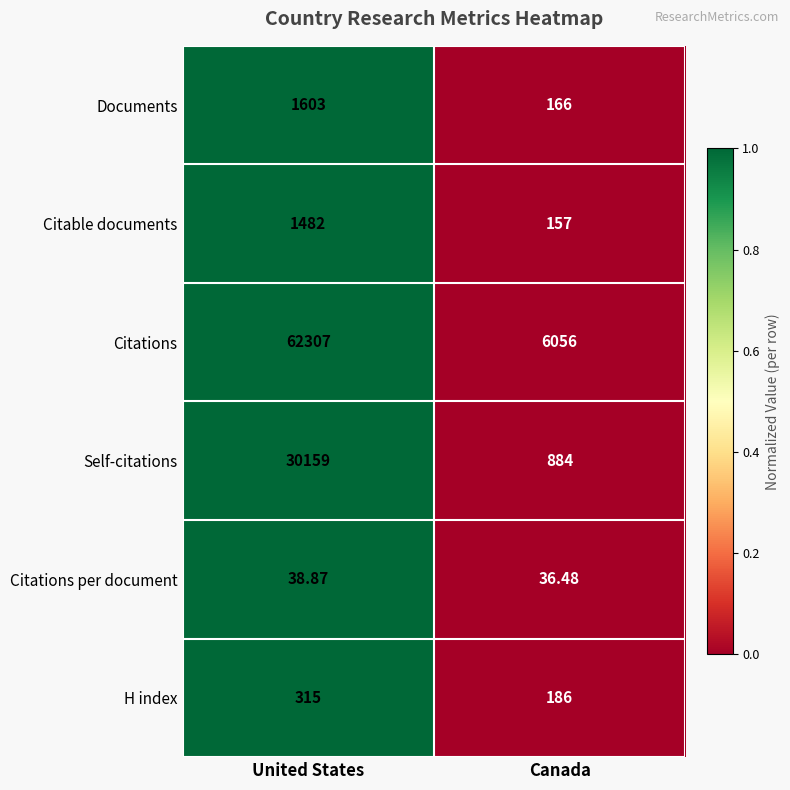

Which series has the widest spread of values?

Citations